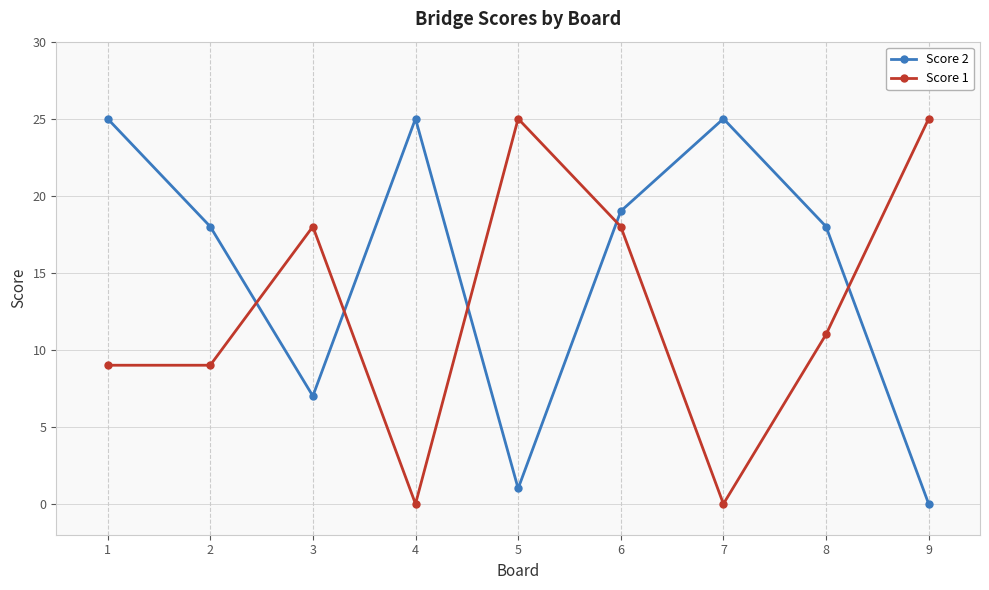

Reading right to left, transcribe all the data shown in this chart.

Score 2: 0	18	25	19	1	25	7	18	25
Score 1: 25	11	0	18	25	0	18	9	9